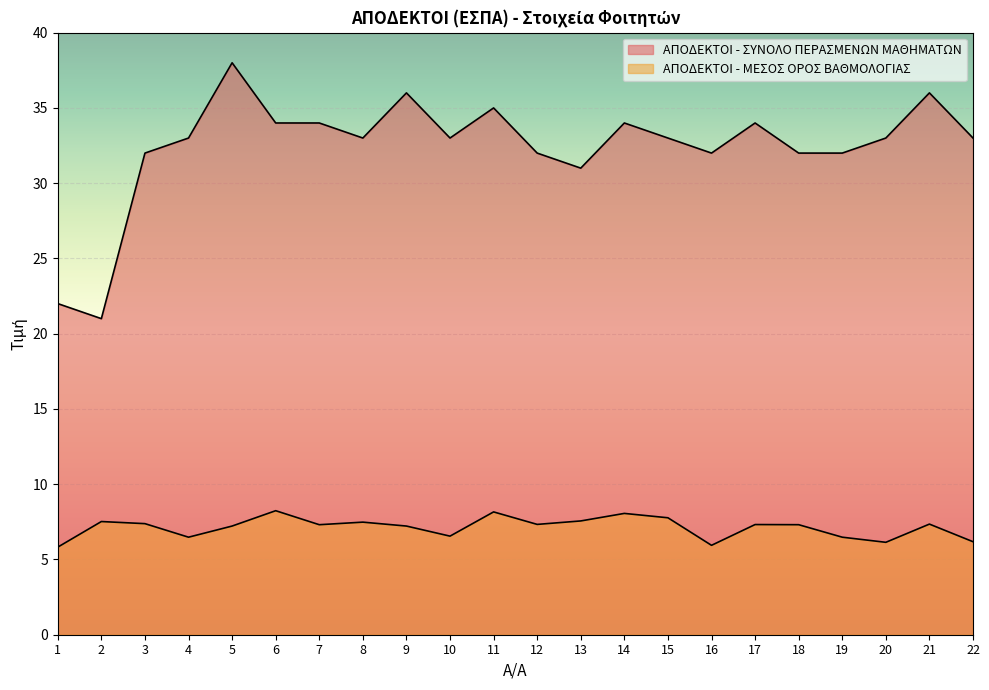

At which label does ΑΠΟΔΕΚΤΟΙ - ΜΕΣΟΣ ΟΡΟΣ ΒΑΘΜΟΛΟΓΙΑΣ first exceed 7?

2